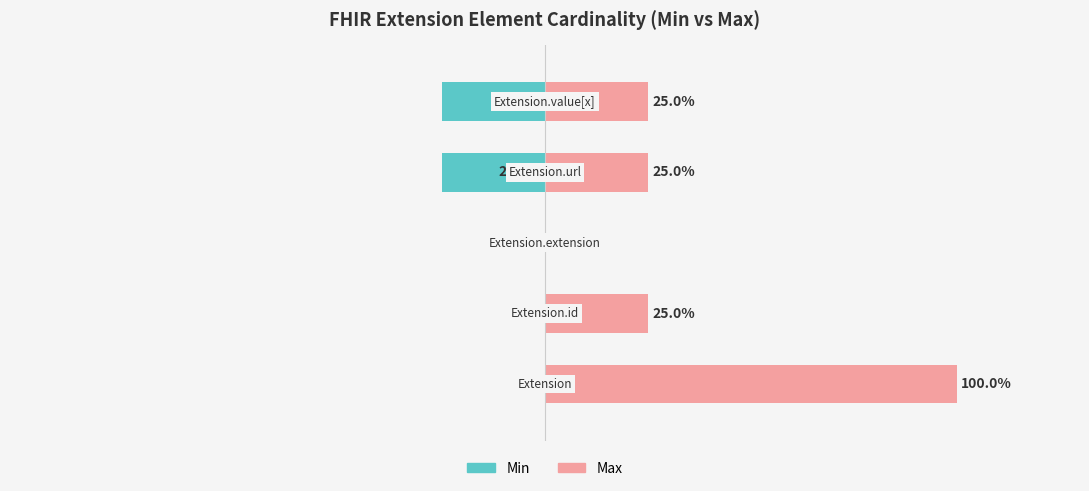

How many Min values are between -25 and 0?

5